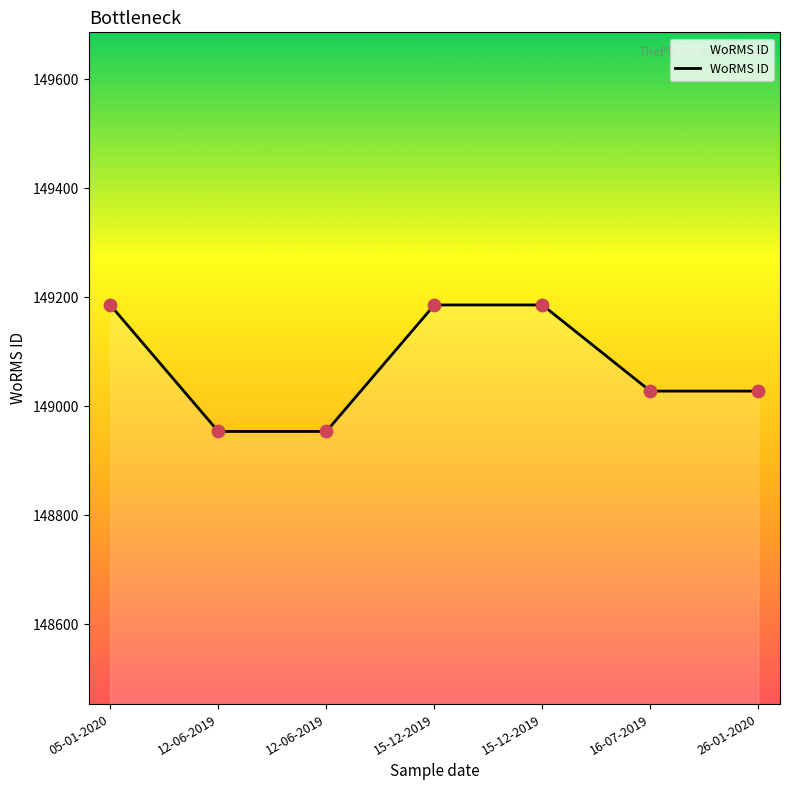

Approximately how many times larger is the value at 15-12-2019 compared to 12-06-2019?

1.0